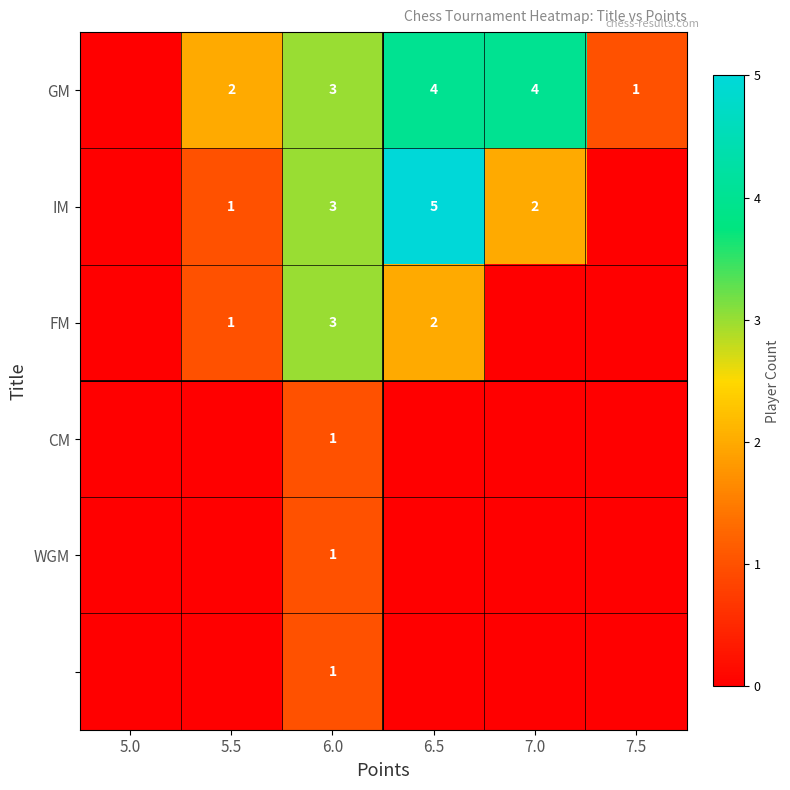

At which category is the sum across all series the highest?

6.0